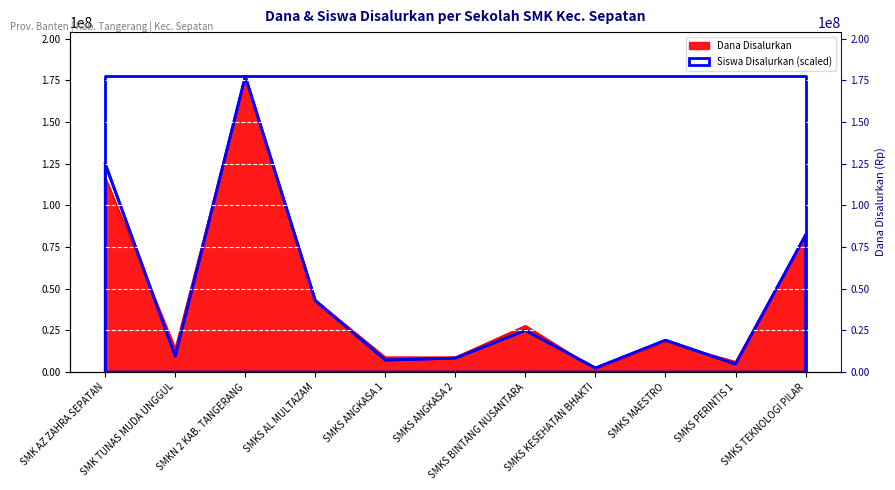

What is the minimum value for Siswa Disalurkan?

2379865.8